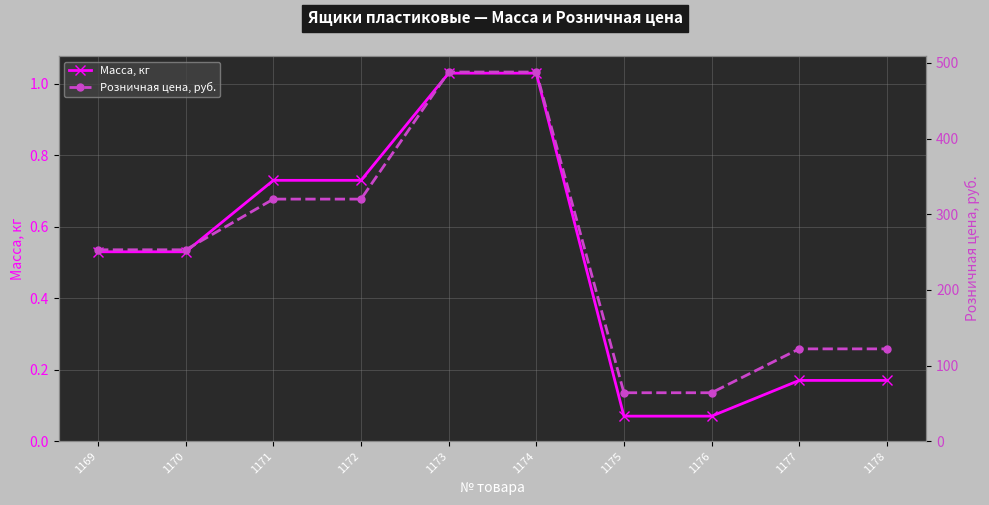

Is it true that Розничная цена, руб. equals 64.0 at 1176?

True